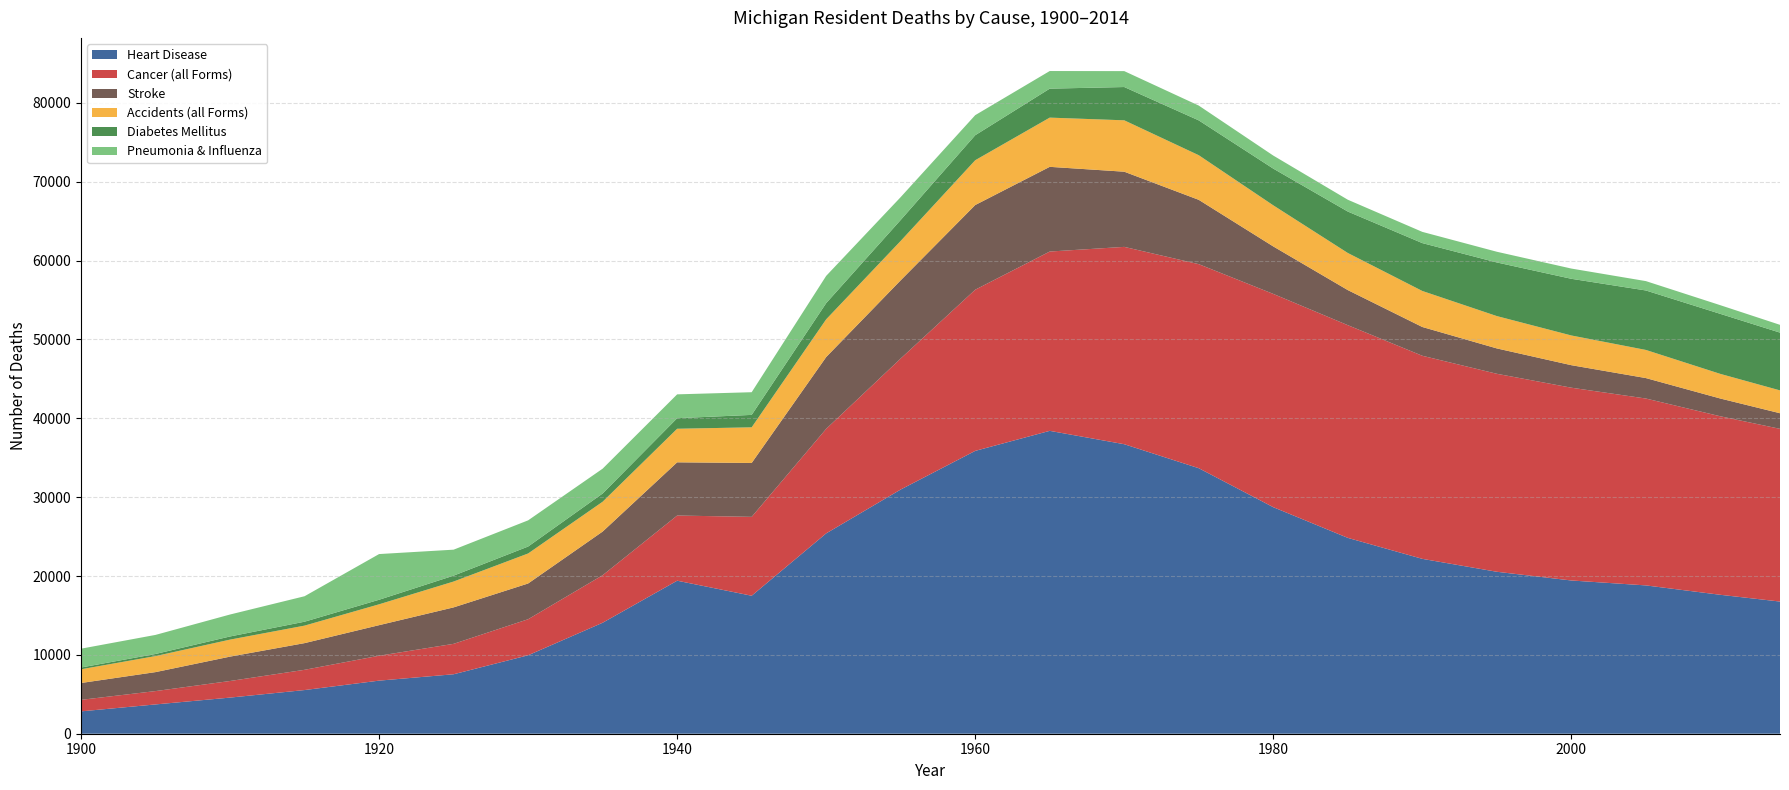

Reading left to right, extract all data points from this chart.

Heart Disease: 2836	3715	4581	5538	6732	7540	9947	14073	19404	17498	25407	30968	35867	38407	36712	33669	28726	24835	22175	20537	19432	18808	17616	16760
Cancer (all Forms): 1460	1693	2105	2567	3158	3858	4572	6025	8264	10003	13256	16614	20438	22738	25025	25875	27045	26974	25753	25106	24447	23698	22637	21902
Stroke: 2136	2405	3091	3384	3876	4623	4533	5538	6748	6834	9104	9919	10738	10741	9532	8157	6021	4448	3650	3217	2854	2594	2252	1979
Accidents (all Forms): 1740	2034	2158	2219	2646	3278	3805	3783	4256	4519	4785	4993	5680	6241	6517	5658	5212	4706	4567	4101	3768	3567	3123	2897
Diabetes Mellitus: 224	267	398	498	577	746	880	1044	1339	1576	2052	2658	3173	3675	4220	4418	4656	5254	6071	6801	7188	7542	7612	7325
Pneumonia & Influenza: 2388	2417	2785	3229	5794	3294	3321	3147	3024	2876	3456	2897	2543	2234	2018	1876	1654	1498	1423	1356	1298	1187	1098	987